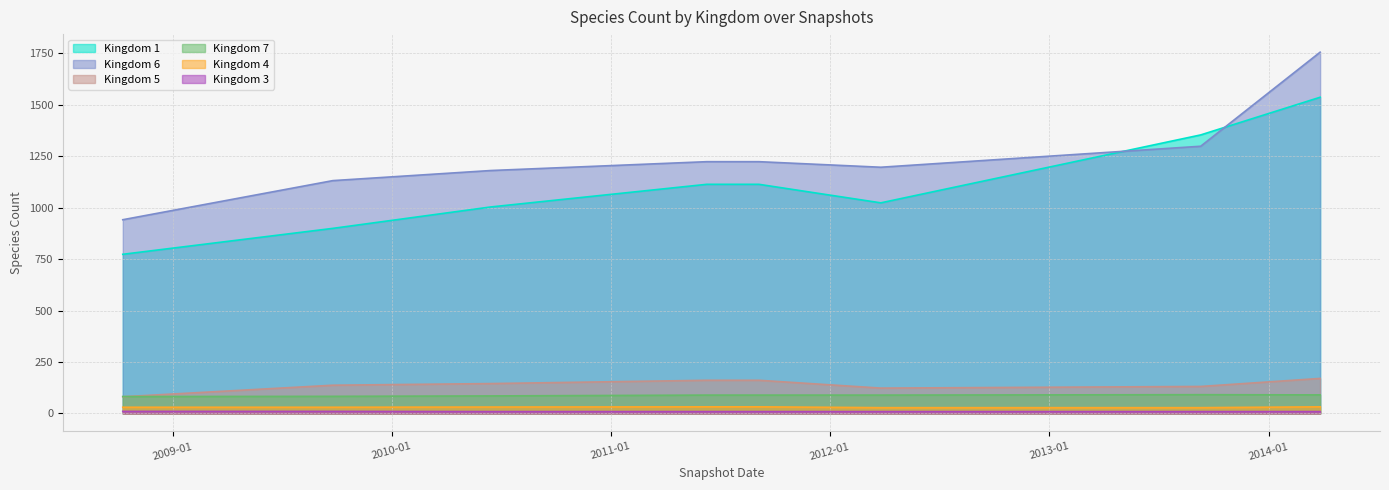

List the series in order of their peak value, highest first.

Kingdom 6, Kingdom 1, Kingdom 5, Kingdom 7, Kingdom 4, Kingdom 3